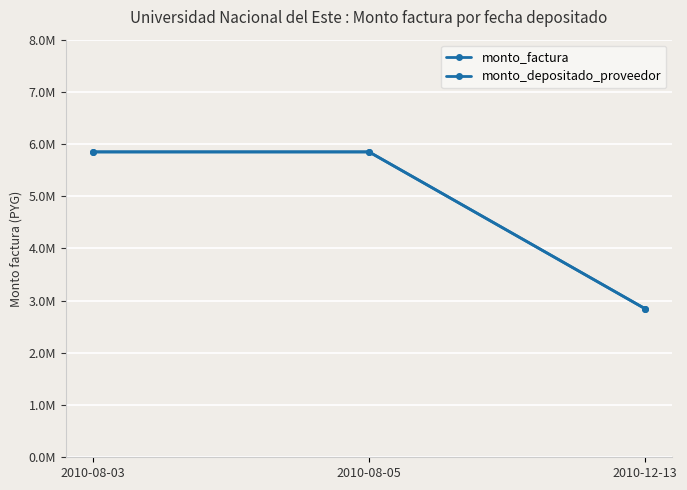

What is the label of the 2nd point from the right?

2010-08-05